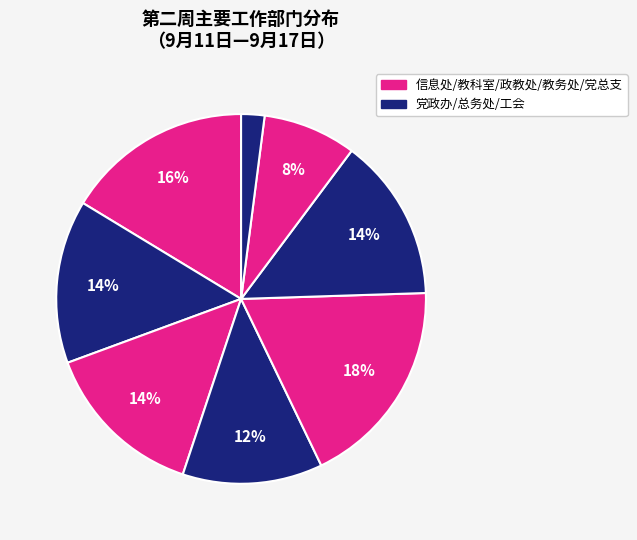

How many slices are in this pie chart?

8